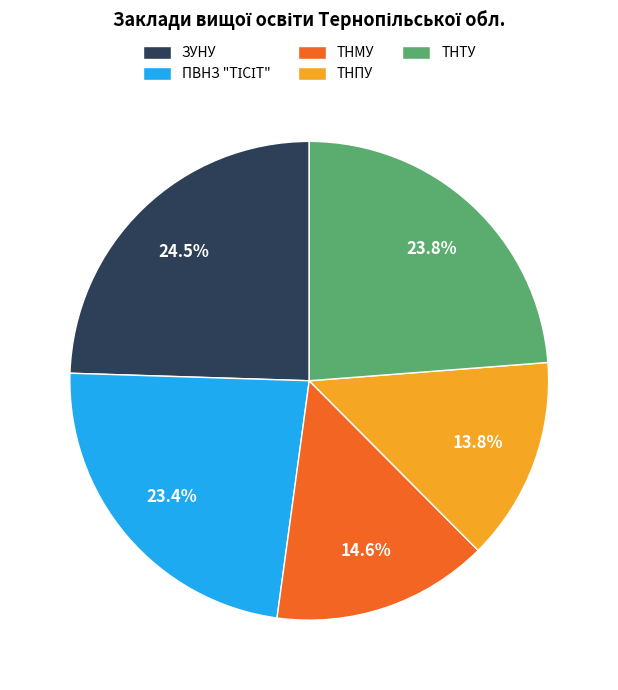

Which category has the smallest portion of the pie?

ТНПУ